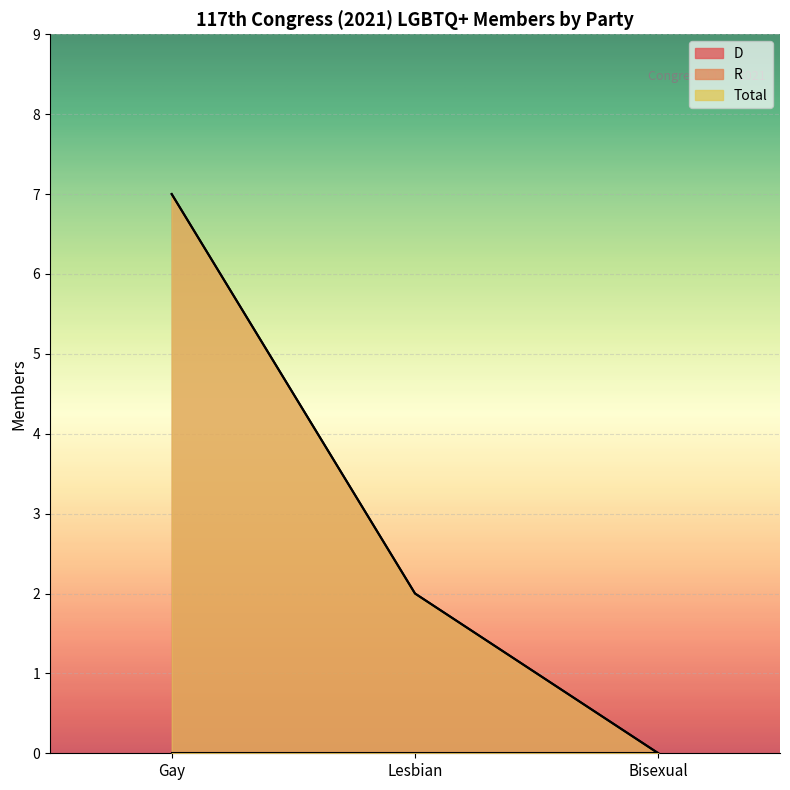

What is the label of the 3rd point from the right?

Gay